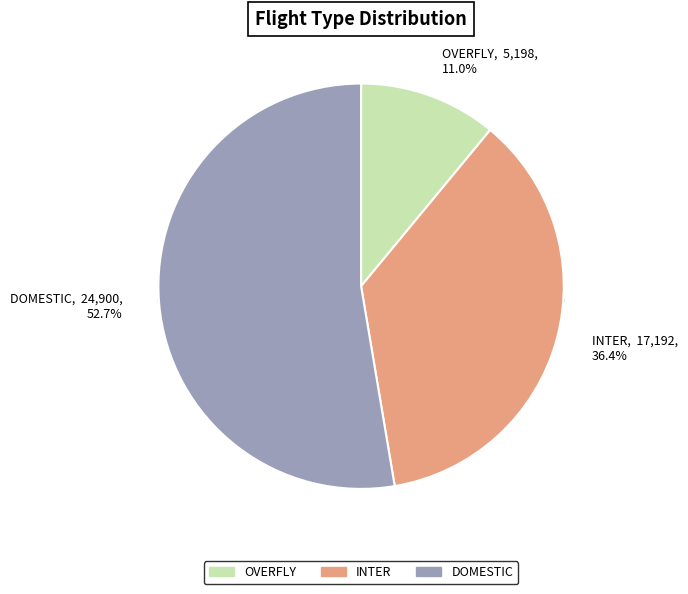

To the nearest percent, what is the difference between the INTER and DOMESTIC slice percentages?

16%